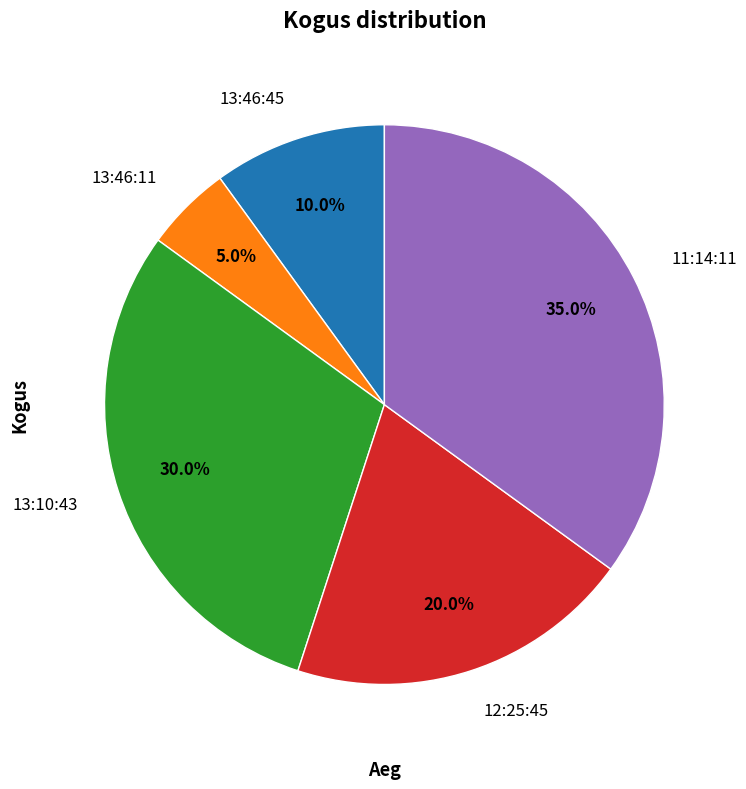

What is the total percentage of 11:14:11 and 13:46:11?

40.0%